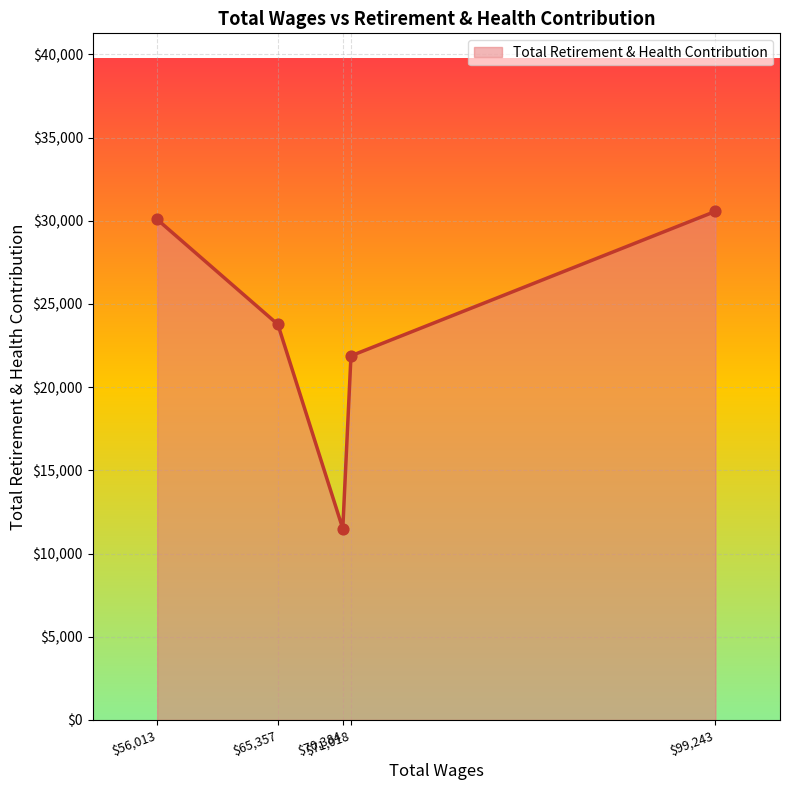

How many interior local valleys (lower than both neighbors) does the data have?

1